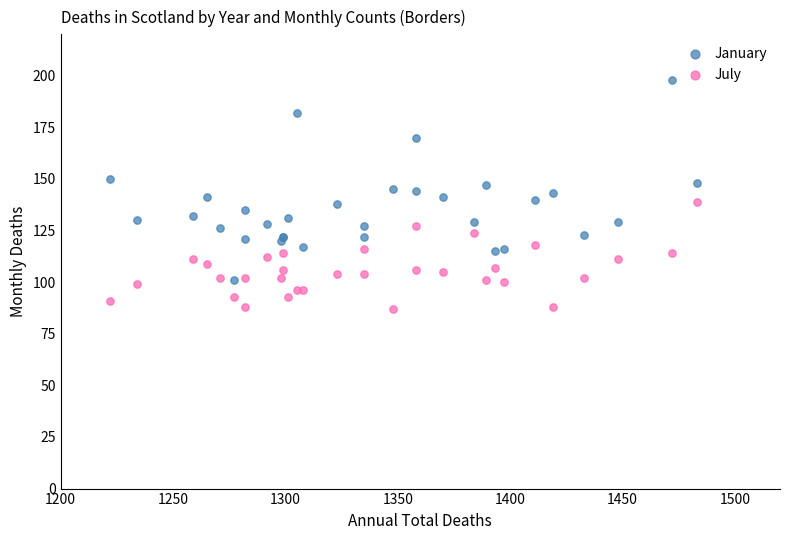

What are all the series names shown in the legend?

January, July